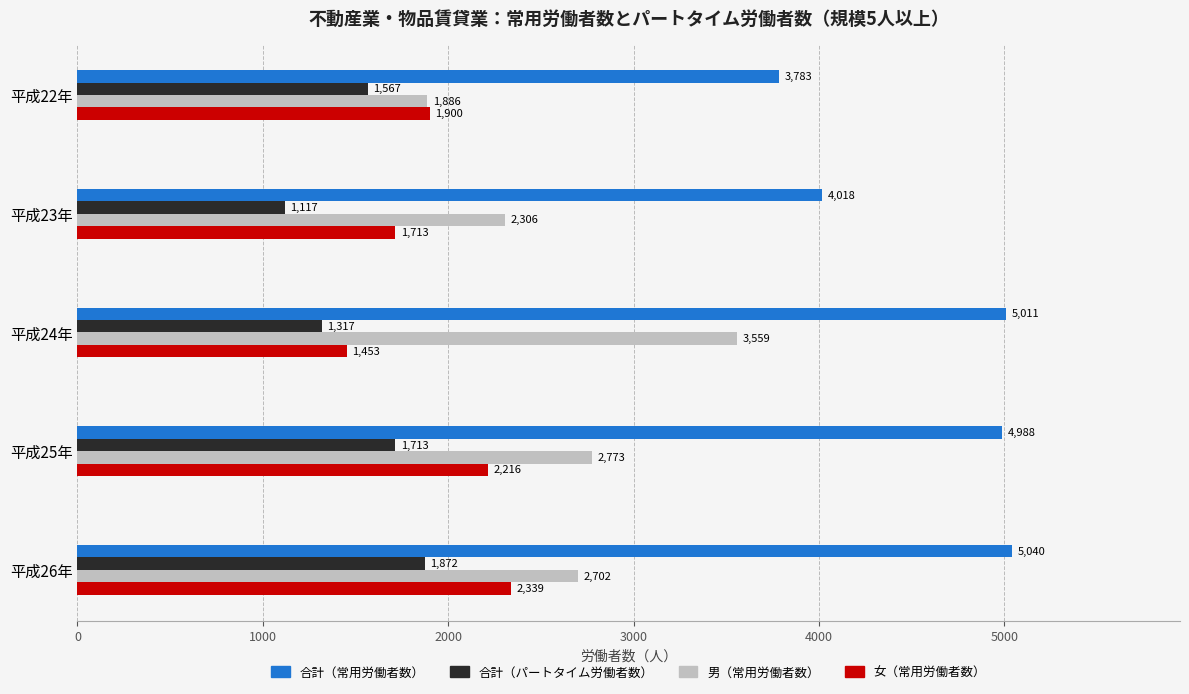

Is it true that 合計（パートタイム労働者数） equals 3247 at 平成26年?

False